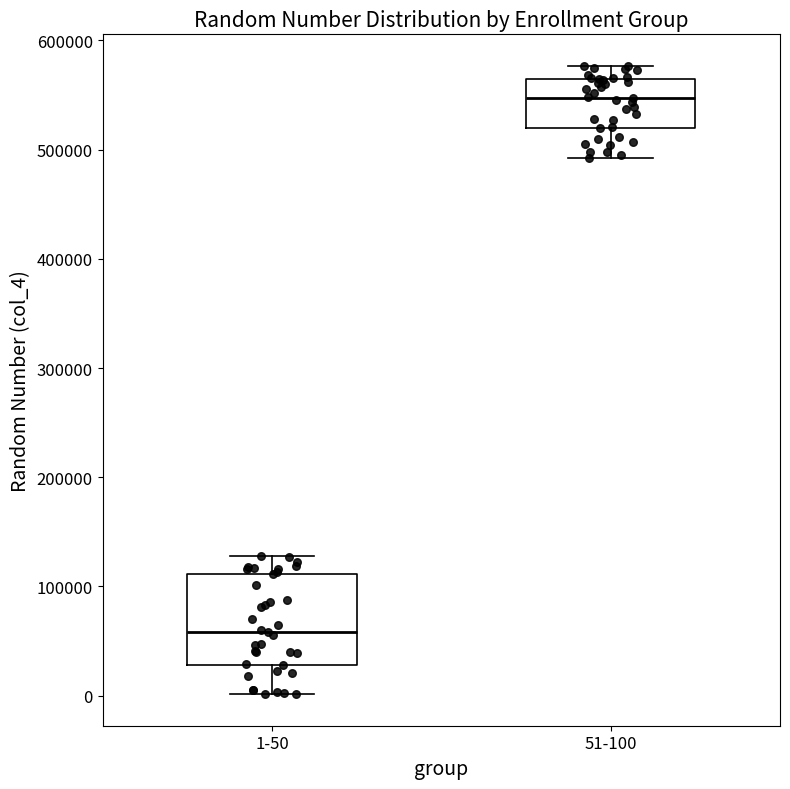

Which box is the tallest, from its lower edge to its upper edge?

1-50